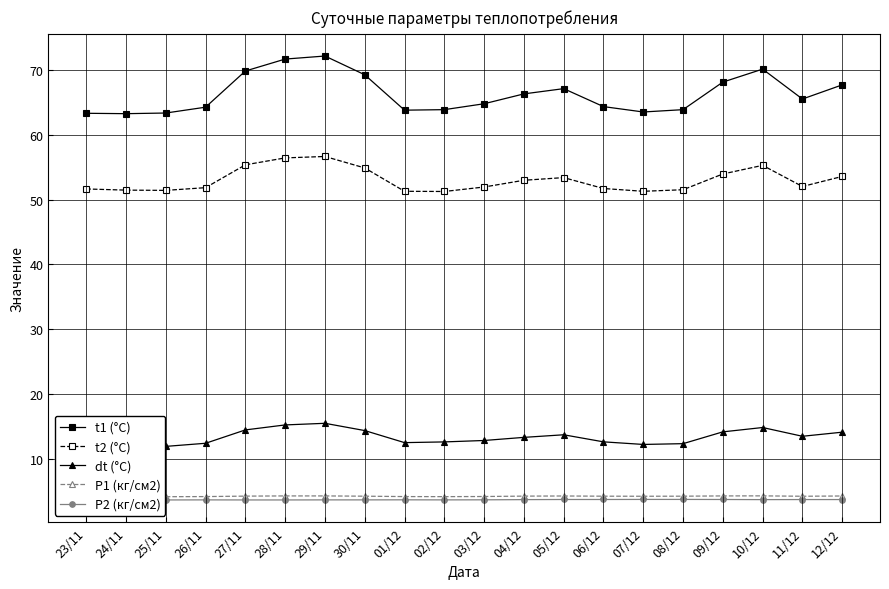

Where is t1 (°C) nearest to the value 67?

05/12